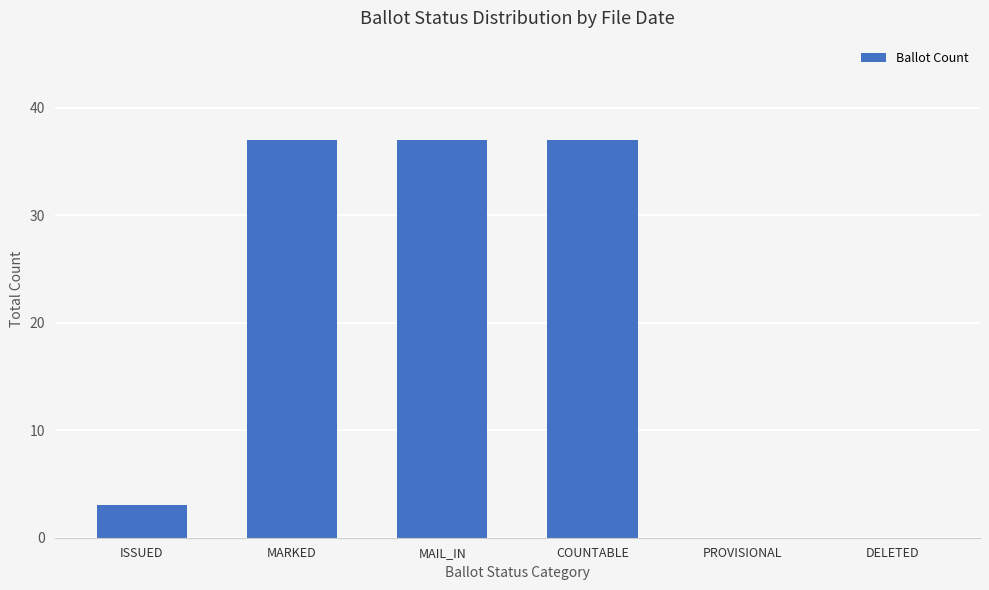

How many distinct data groups are displayed?

1